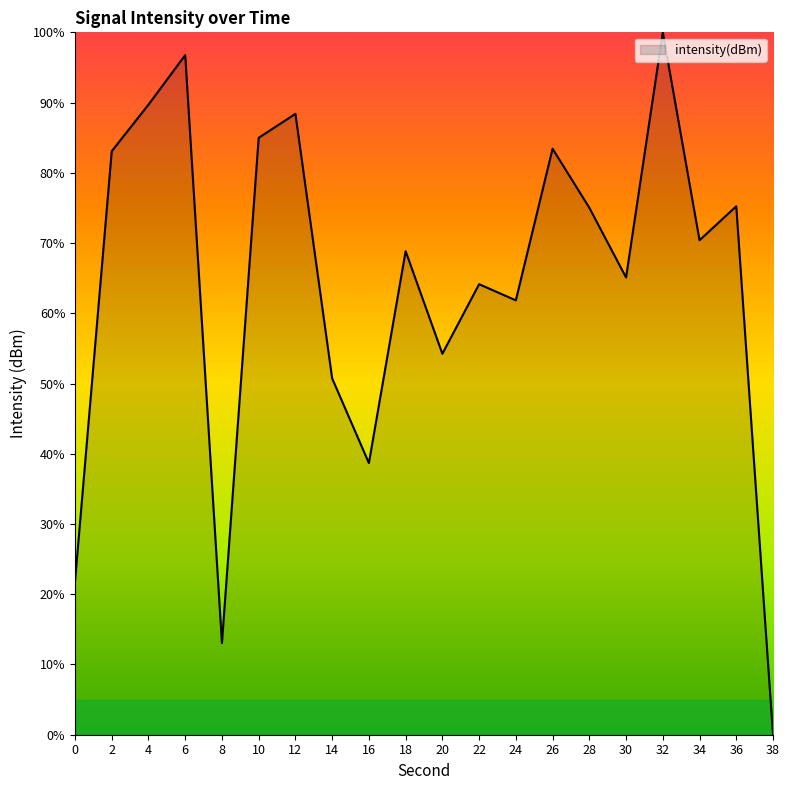

What is the ratio of the value at 0 to the value at 8?

1.7